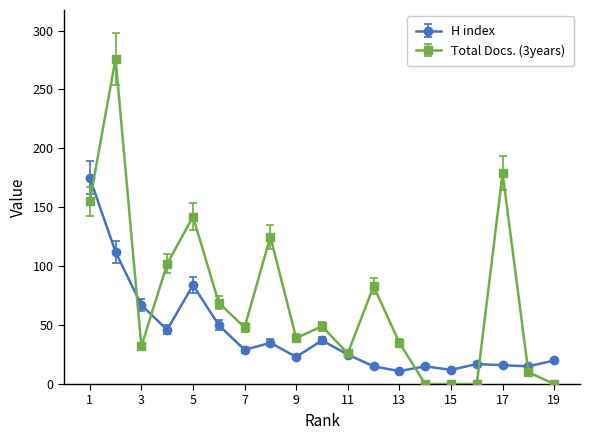

True or false: H index has more than 1 interior local peaks.

True